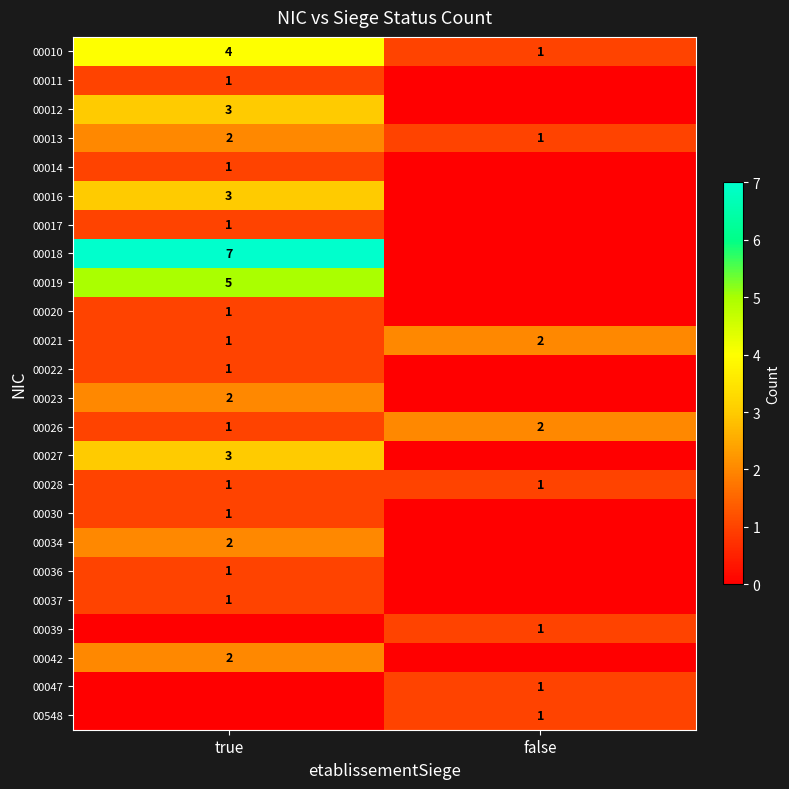

What is the difference between the highest and lowest values at false?

2